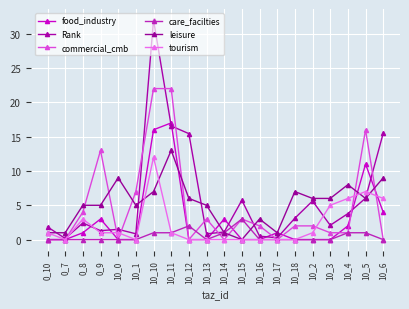

At which category is the sum across all series the highest?

10_10